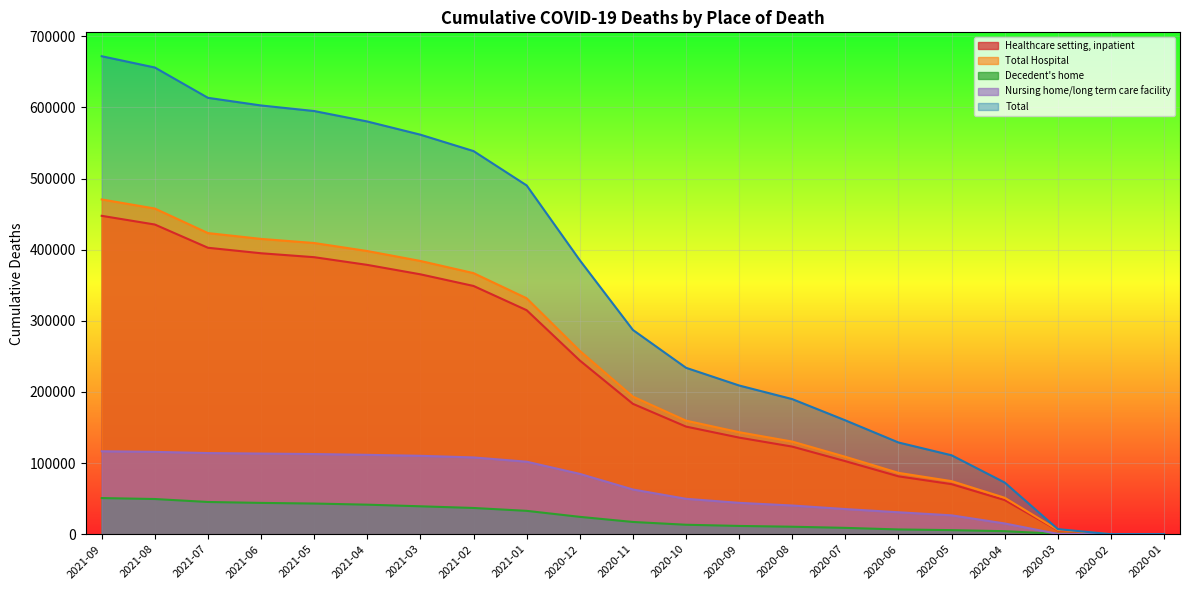

What is the sum of all Total Hospital values?

4869458